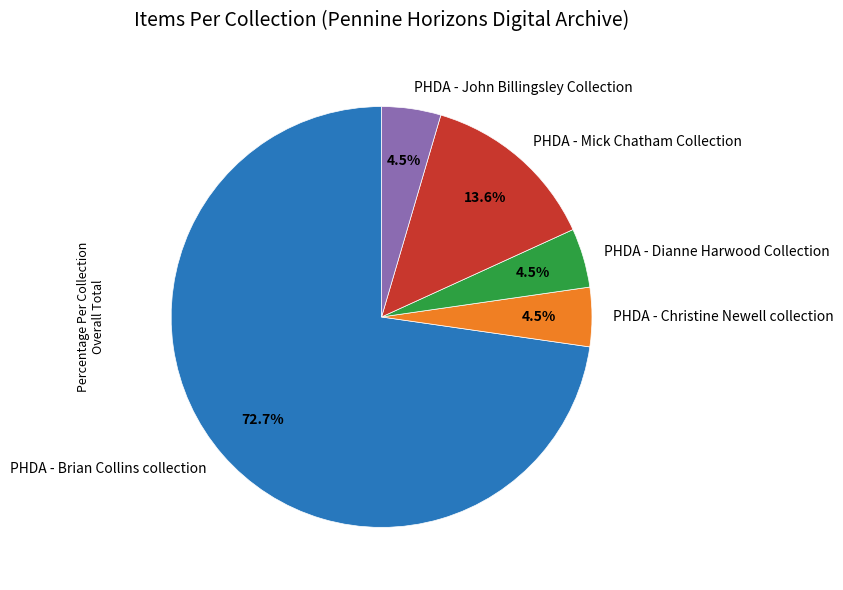

Which category has the biggest portion of the pie?

PHDA - Brian Collins collection